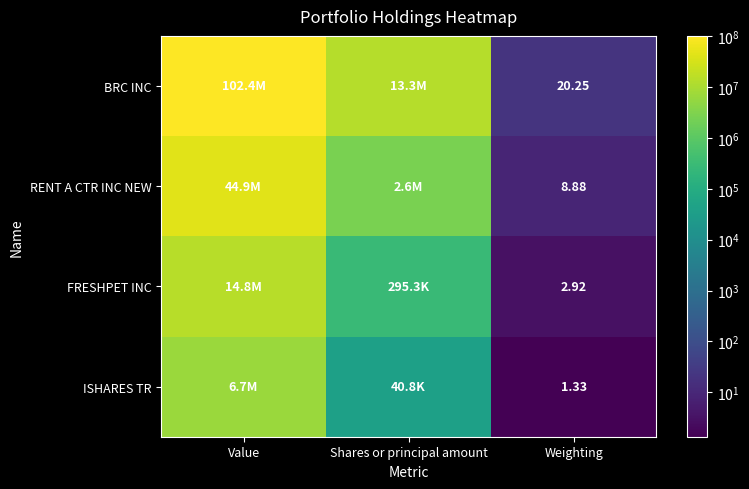

Rank the series at Weighting from lowest to highest value.

ISHARES TR, FRESHPET INC, RENT A CTR INC NEW, BRC INC